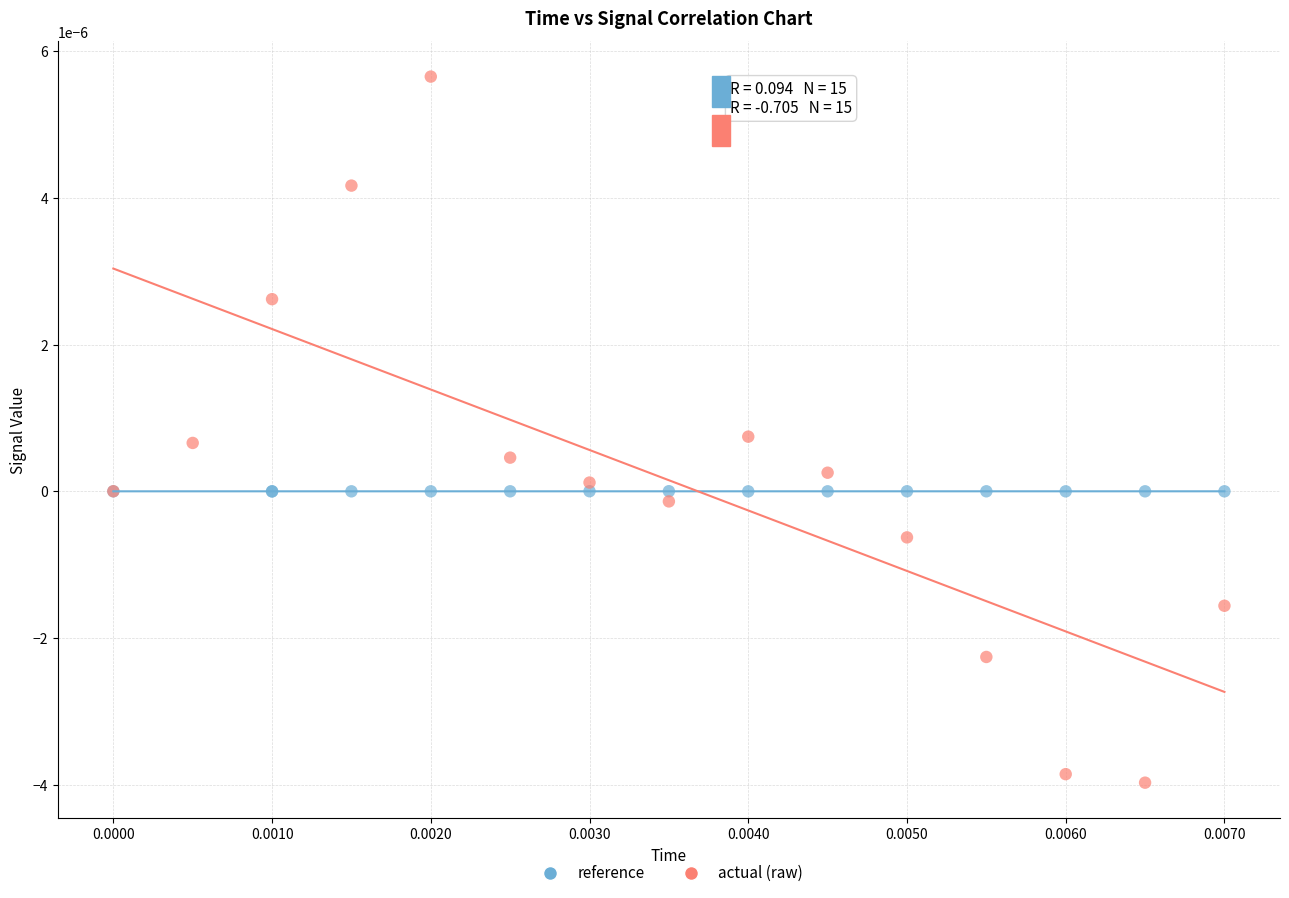

Which series has the largest Y range (max minus min)?

actual (raw)